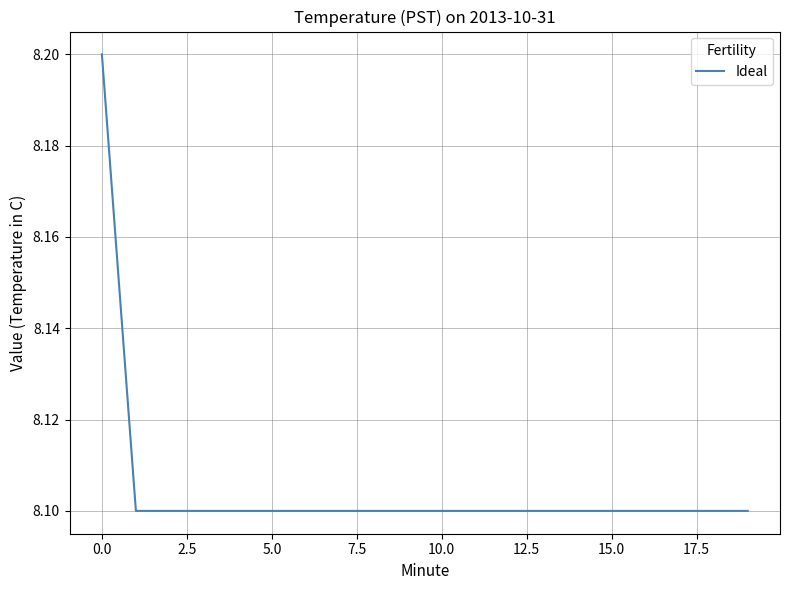

What is the smallest value displayed?

8.1